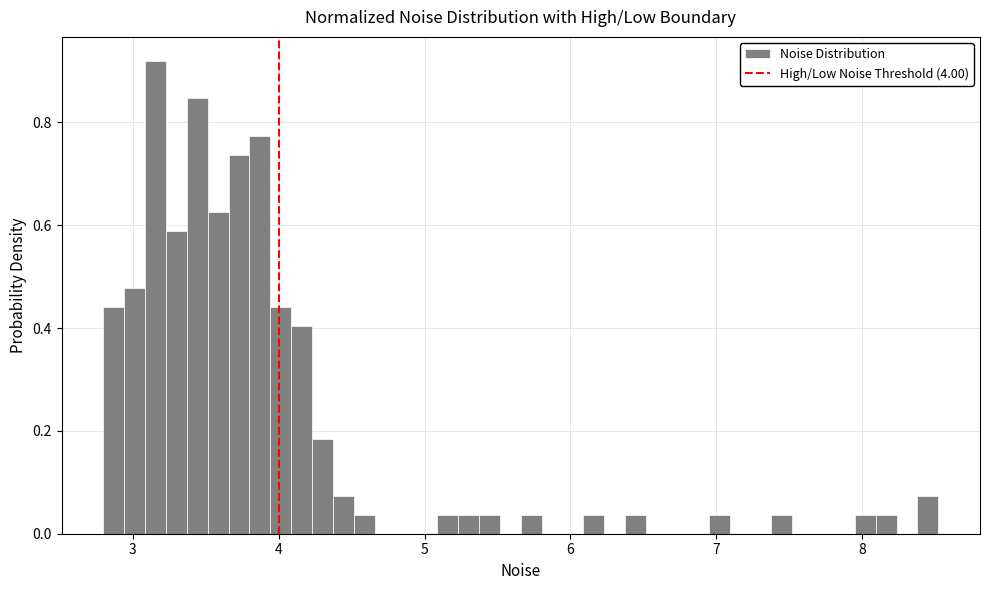

Around what value on the x-axis is the tallest bar? Give the approximate position of its centre, as read against the axis.

3.2